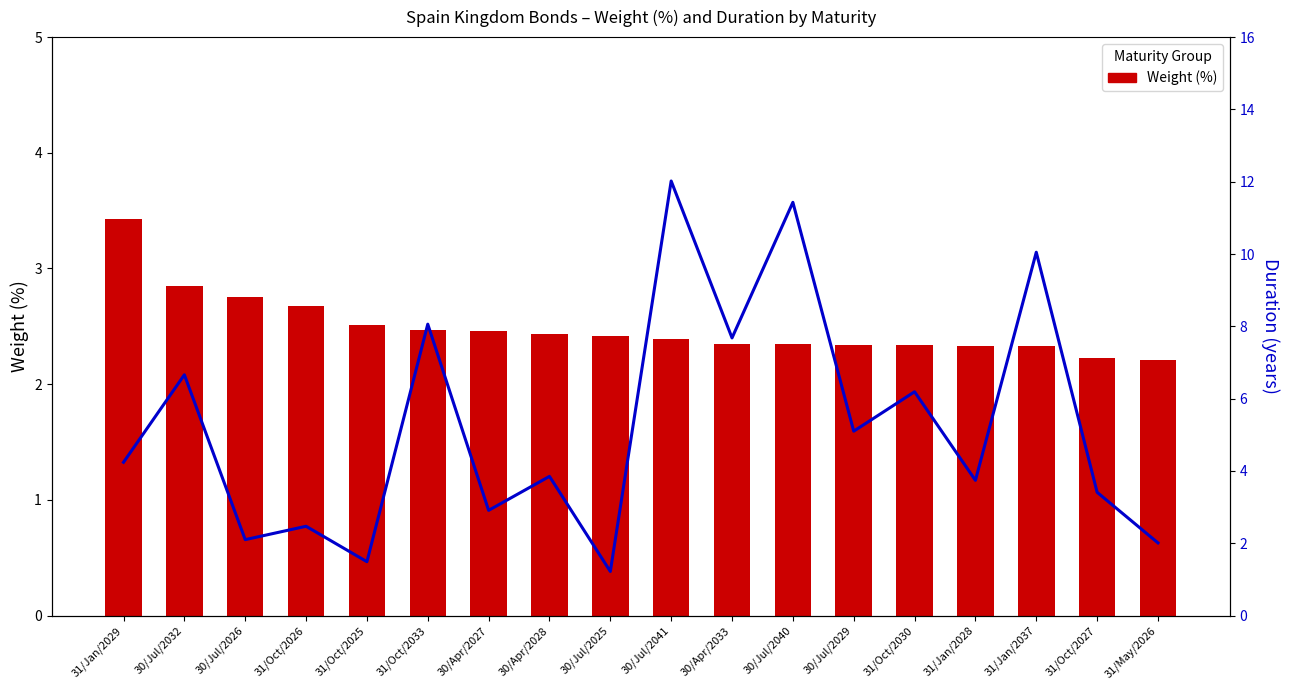

List the series in order of their peak value, lowest first.

Weight (%), Duration